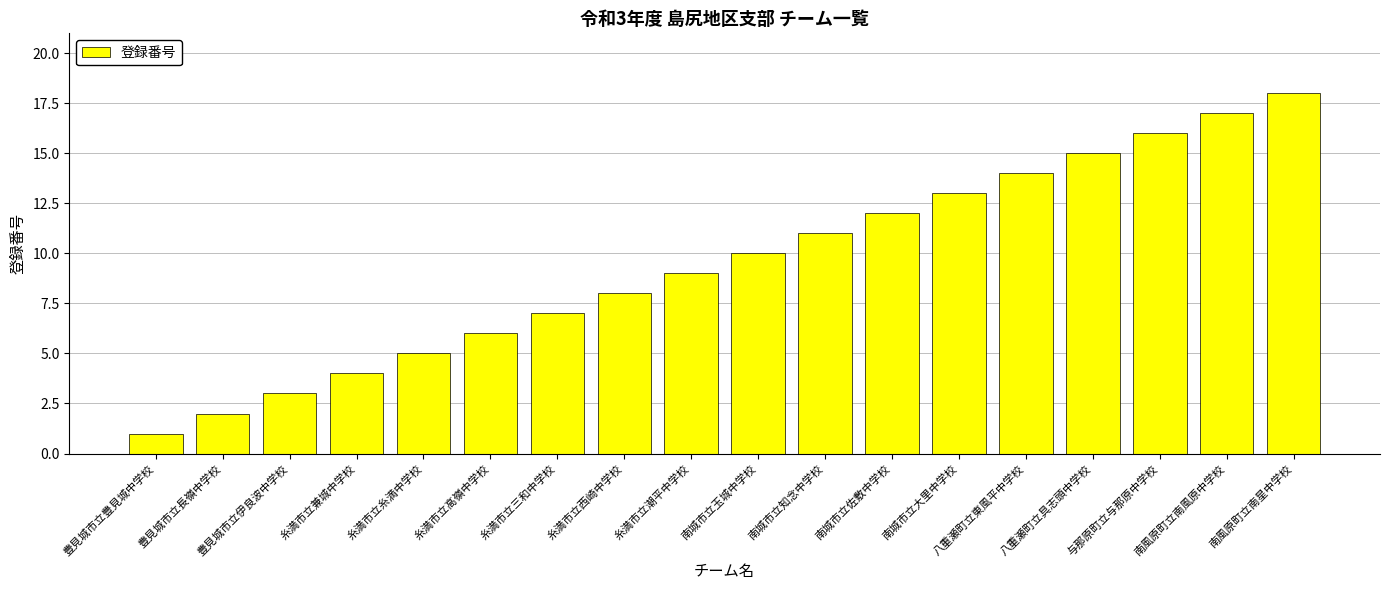

Reading right to left, list all the values displayed in this chart.

南風原町立南星中学校=18	南風原町立南風原中学校=17	与那原町立与那原中学校=16	八重瀬町立具志頭中学校=15	八重瀬町立東風平中学校=14	南城市立大里中学校=13	南城市立佐敷中学校=12	南城市立知念中学校=11	南城市立玉城中学校=10	糸満市立潮平中学校=9	糸満市立西崎中学校=8	糸満市立三和中学校=7	糸満市立高嶺中学校=6	糸満市立糸満中学校=5	糸満市立兼城中学校=4	豊見城市立伊良波中学校=3	豊見城市立長嶺中学校=2	豊見城市立豊見城中学校=1